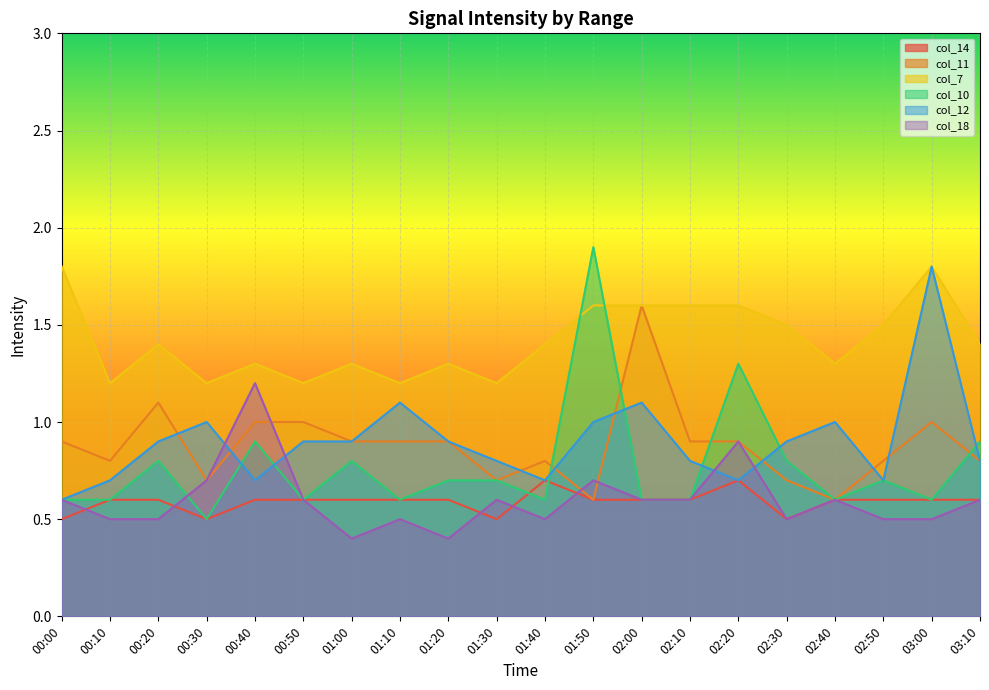

What is the label of the 15th point from the left?

02:20